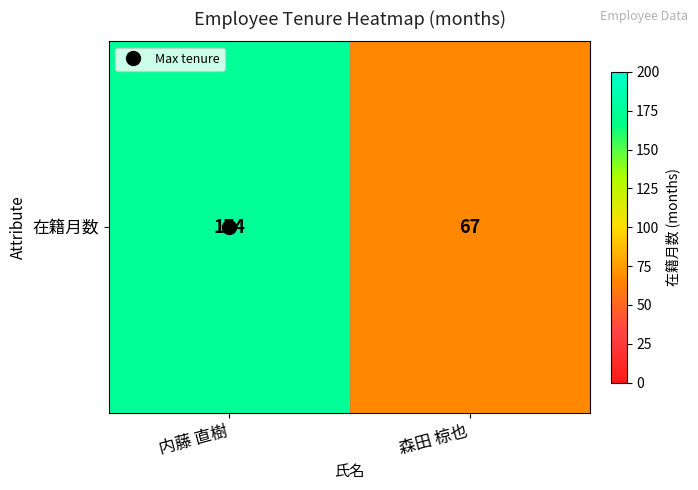

What is the average value?

120